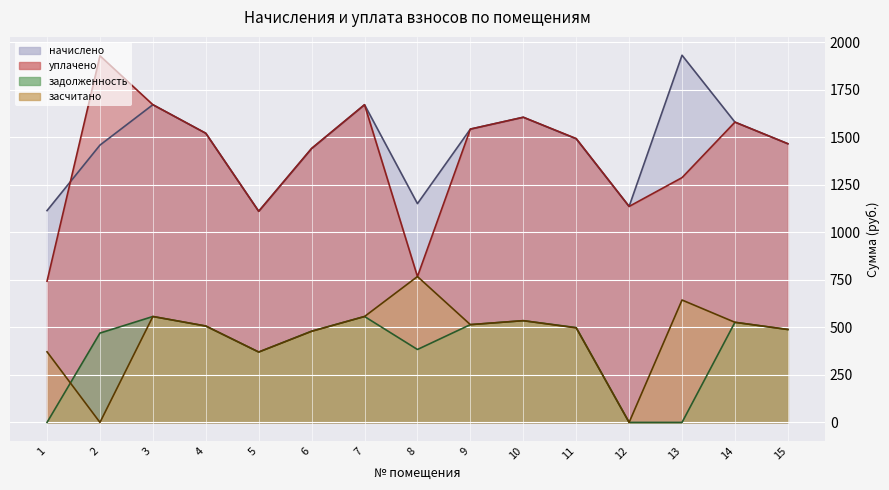

Is it true that засчитано equals -303.2 at 2?

False